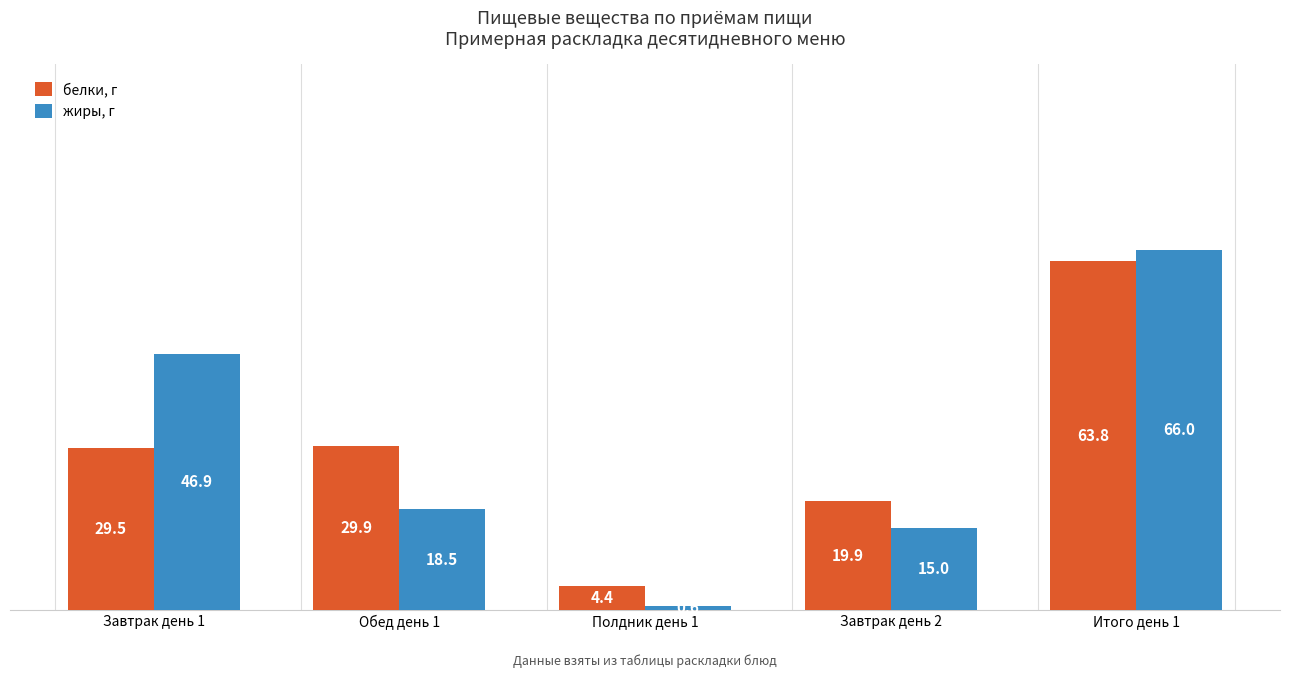

How many bars are there in each group?

2